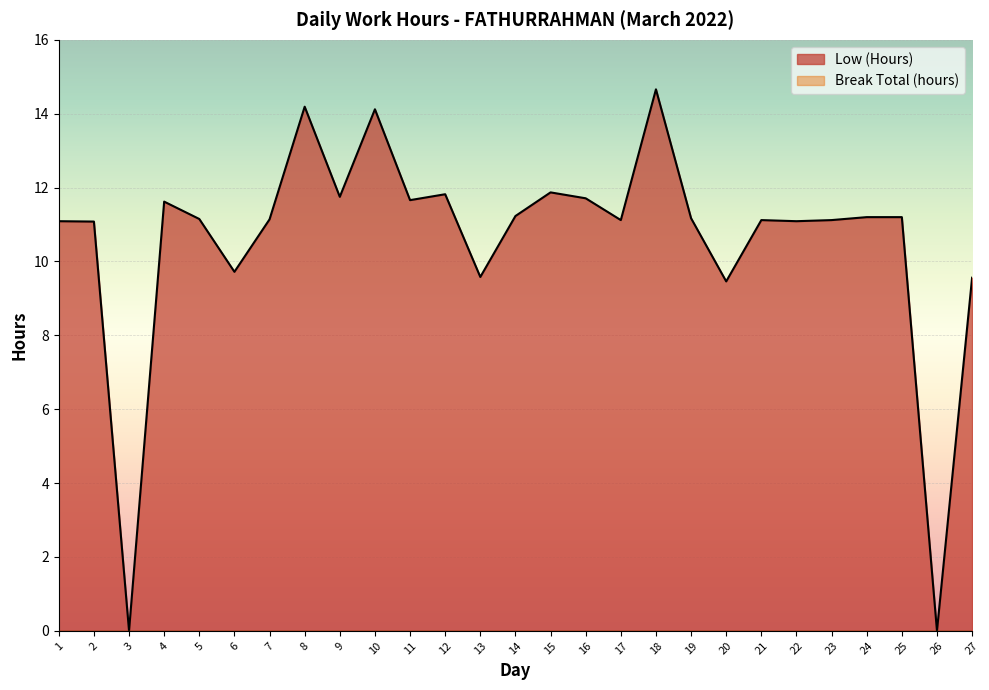

Which label corresponds to the smallest value in the chart?

3